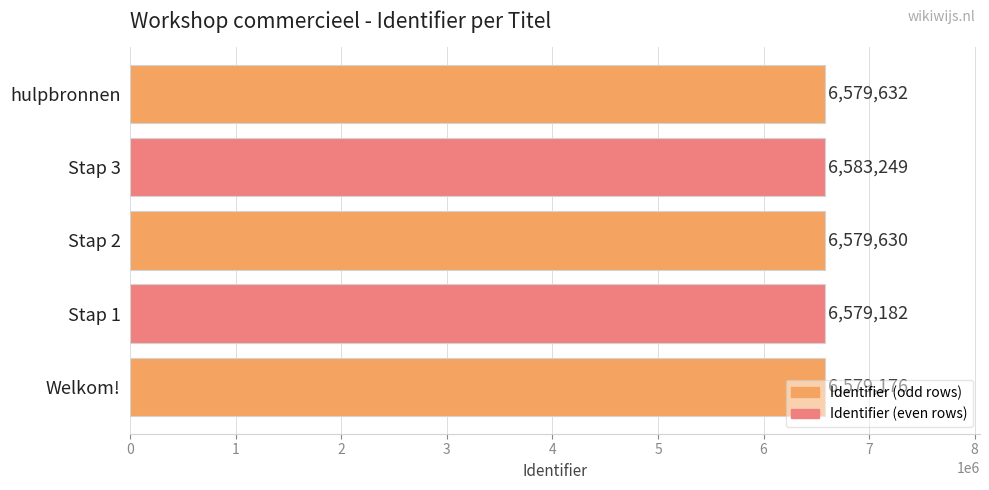

Rank the categories by value from lowest to highest.

Welkom!, Stap 1, Stap 2, hulpbronnen, Stap 3